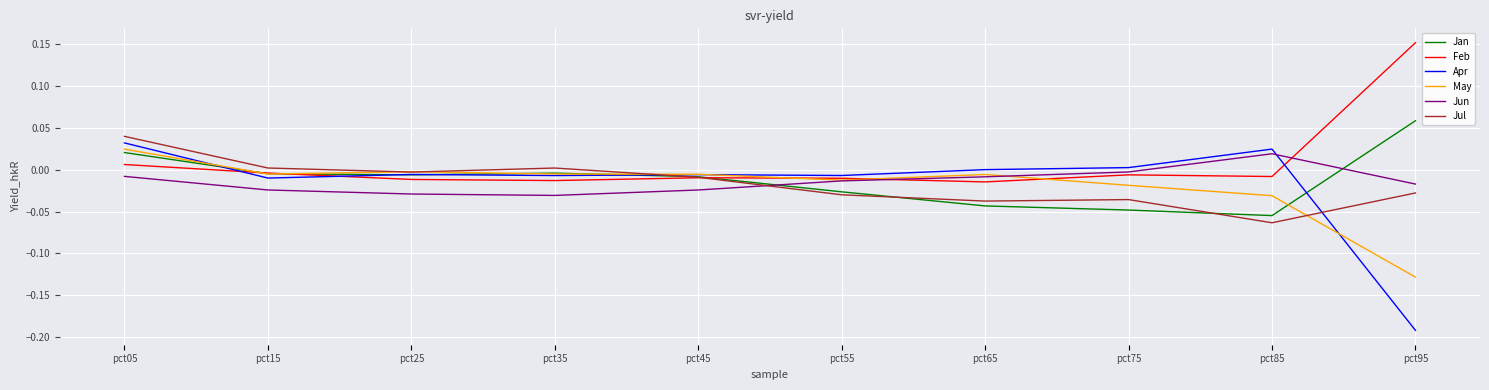

Where does the Apr series first go above 0?

pct05